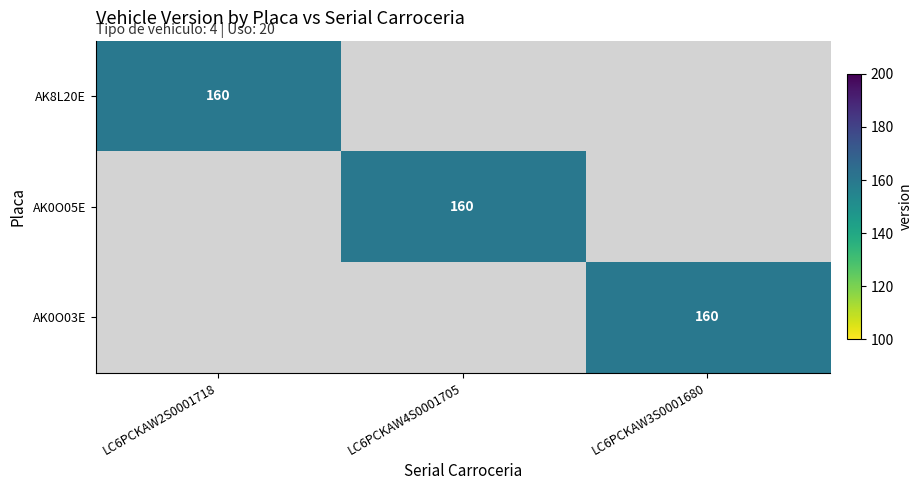

The AK0O05E series shows 269 at LC6PCKAW4S0001705. True or false?

False